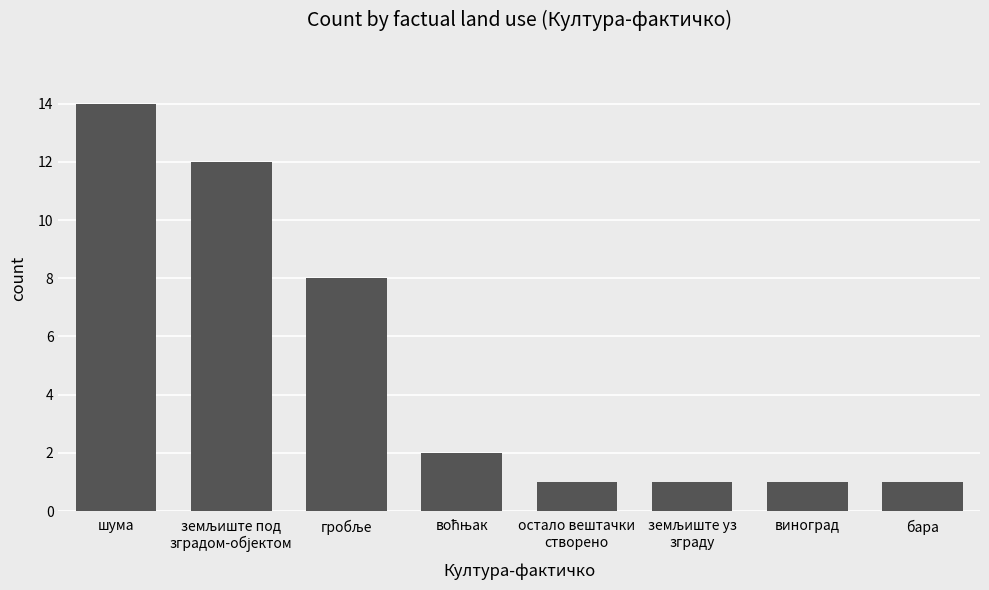

How many bars are there in total?

8